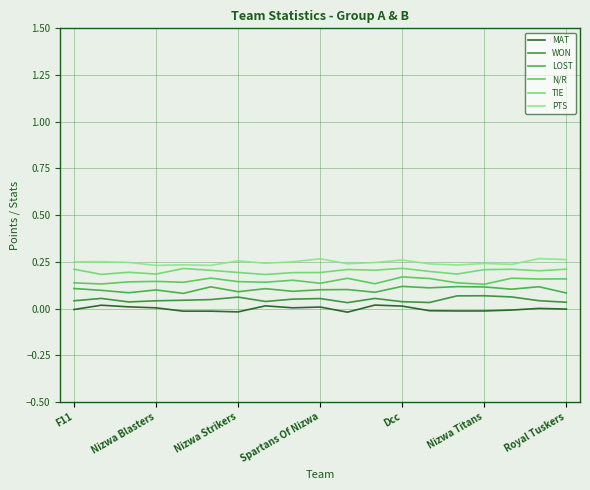

Which series has the largest total across all categories?

PTS